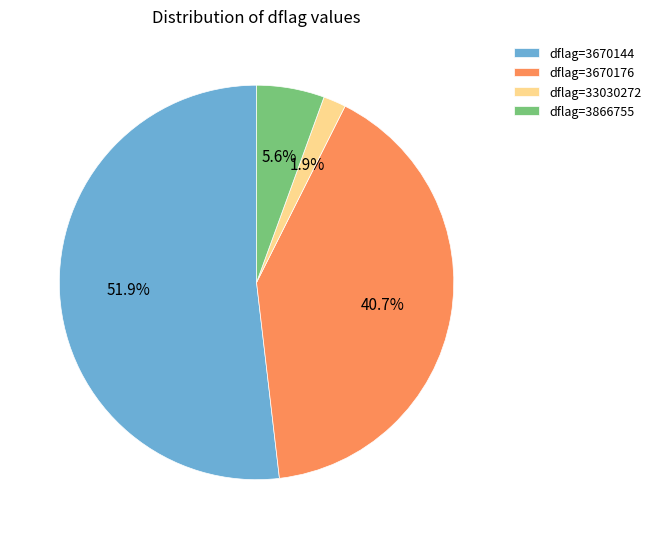

To the nearest percent, what percentage of the pie is dflag=3866755?

6%